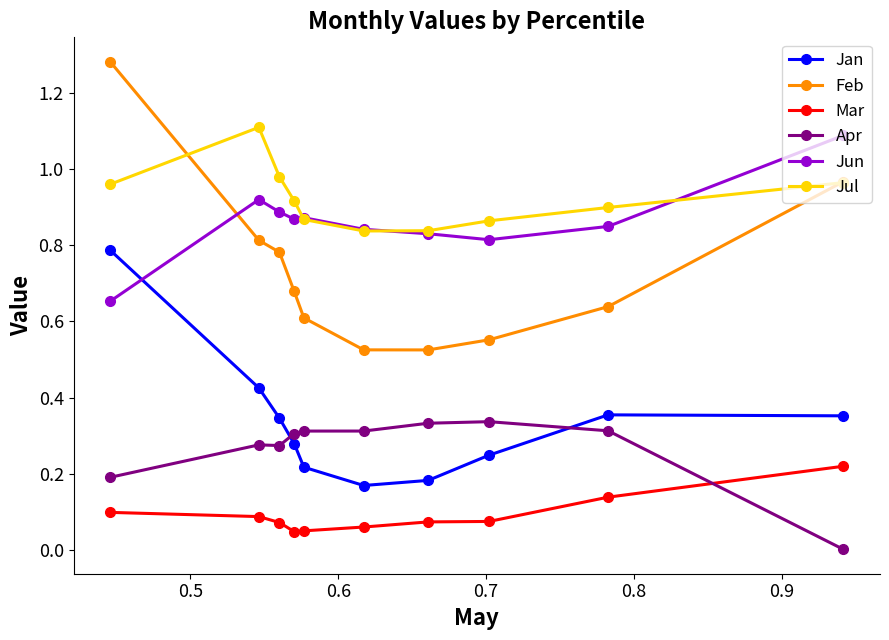

True or false: Apr has more than 0 points higher than both neighbors.

True